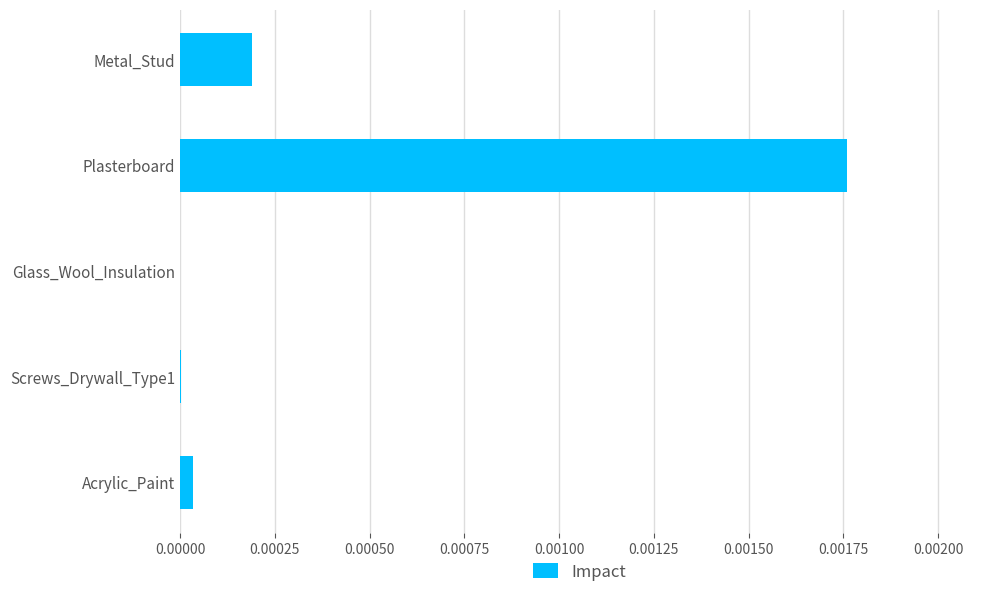

Is it true that the value at Acrylic_Paint is 0.0?

True